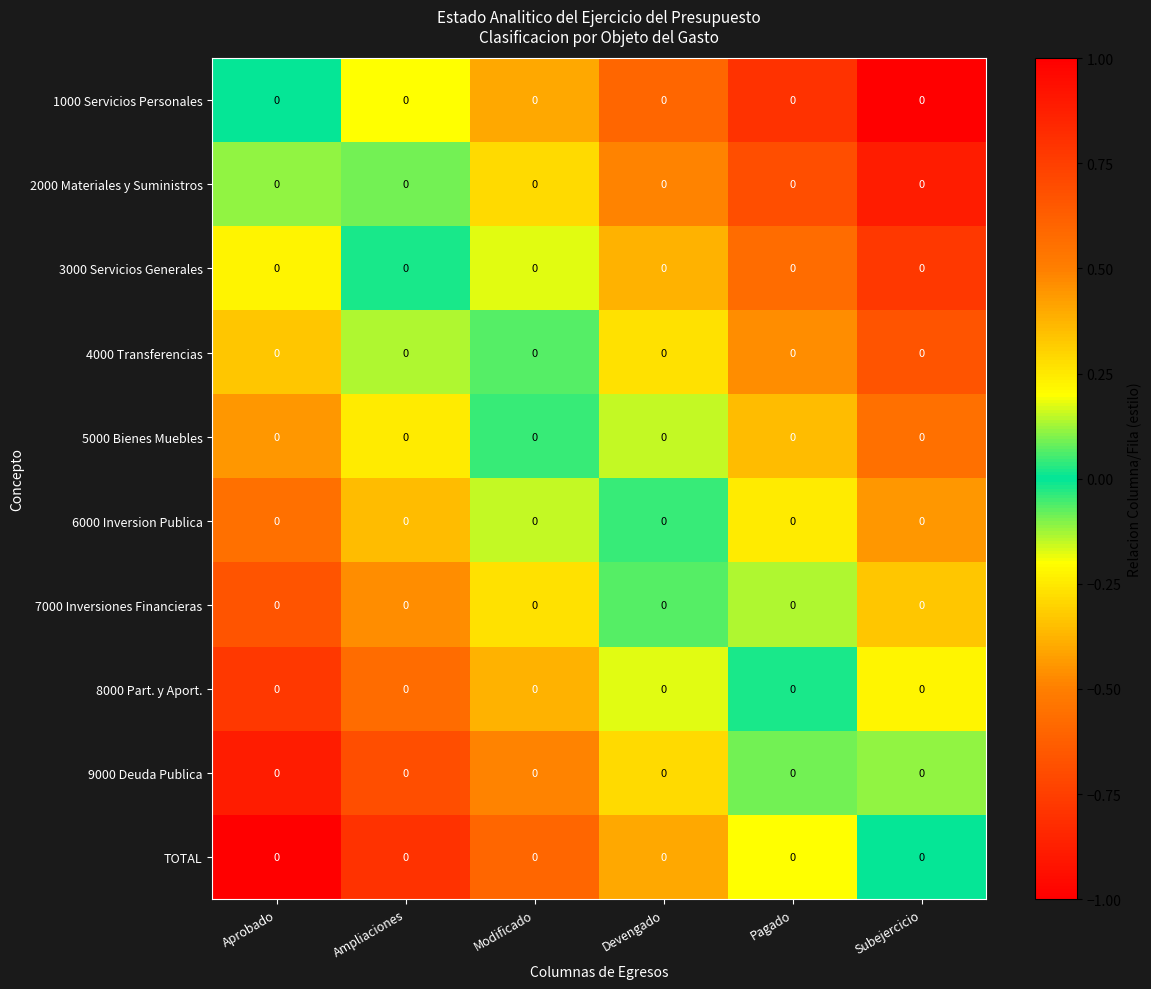

True or false: 7000 Inversiones Financieras has a value of -0.3 at Modificado.

True